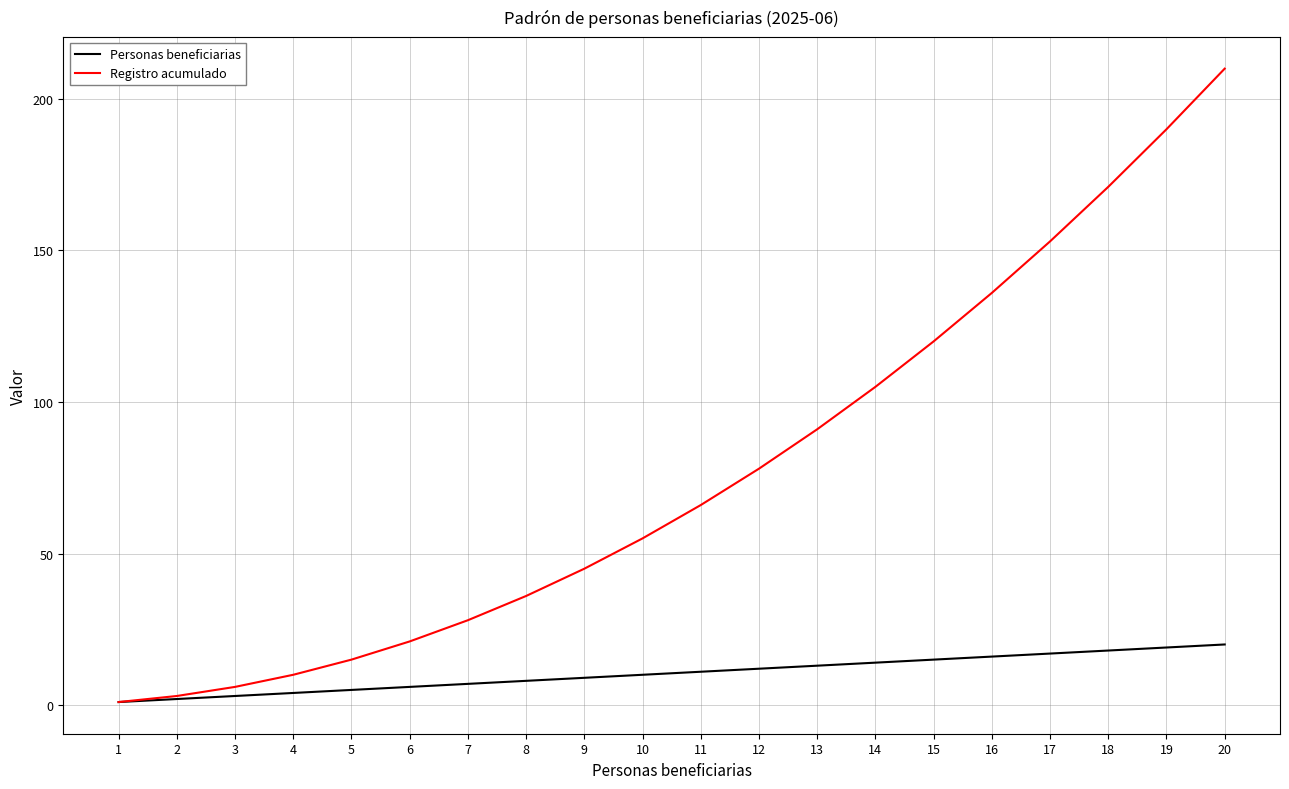

Which series changed the most between 11 and 19?

Registro acumulado